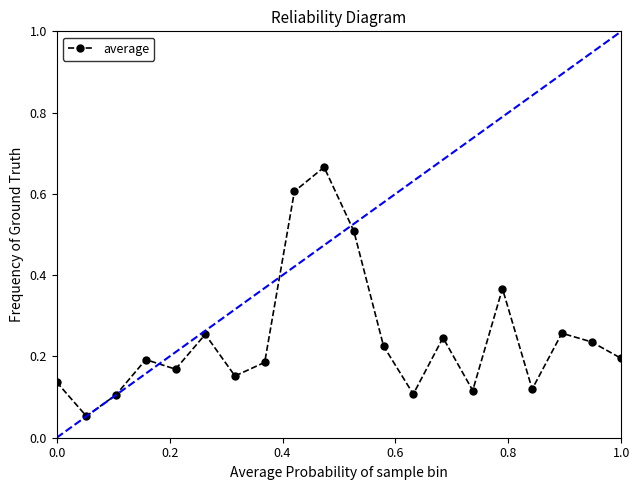

What is the maximum value shown in the chart?

0.7